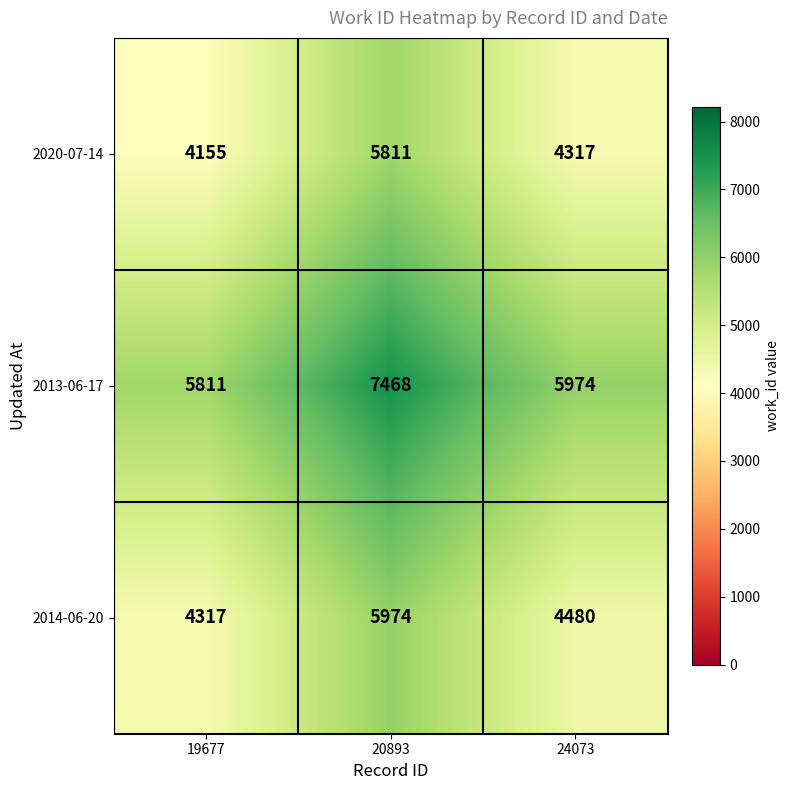

At which category is the sum across all series the highest?

20893